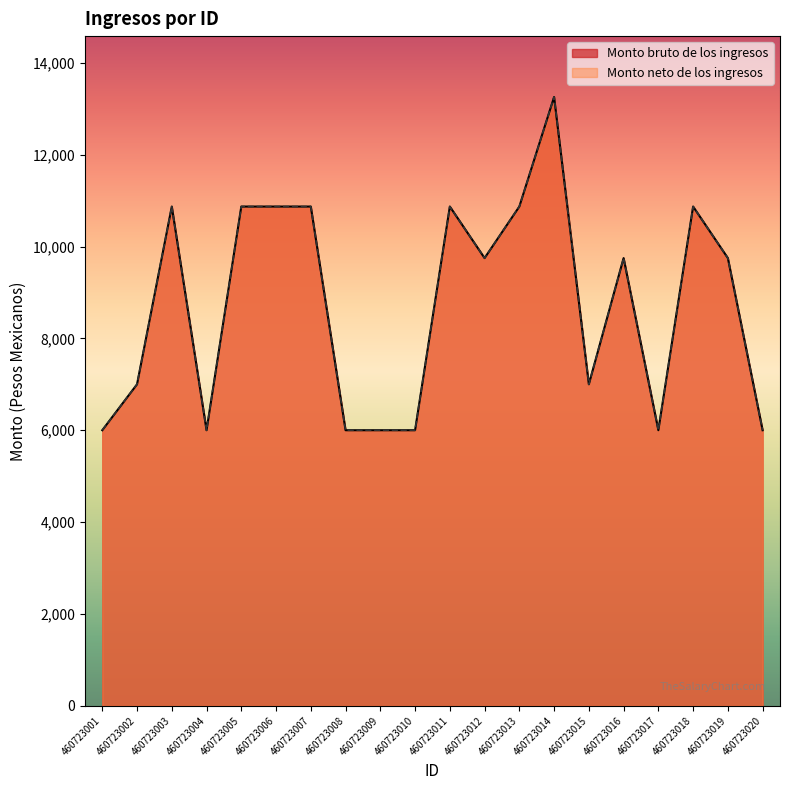

Where is the first local maximum for Monto neto de los ingresos?

460723003